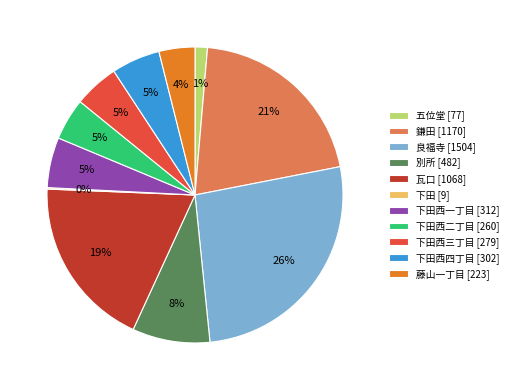

Which category has the biggest portion of the pie?

良福寺 [1504]